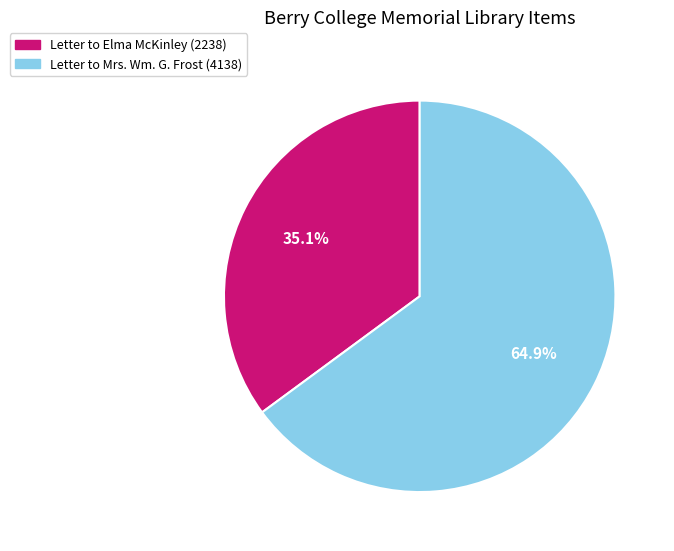

Is there any slice that represents more than half of the pie?

Yes